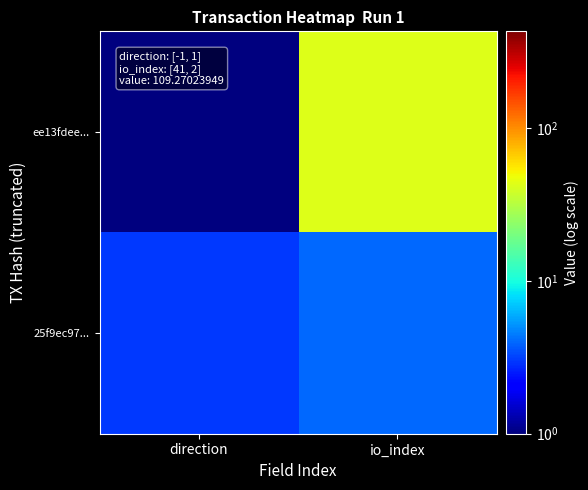

Reading left to right, transcribe all the data shown in this chart.

ee13fdee...: direction=1	io_index=43
25f9ec97...: direction=3	io_index=4